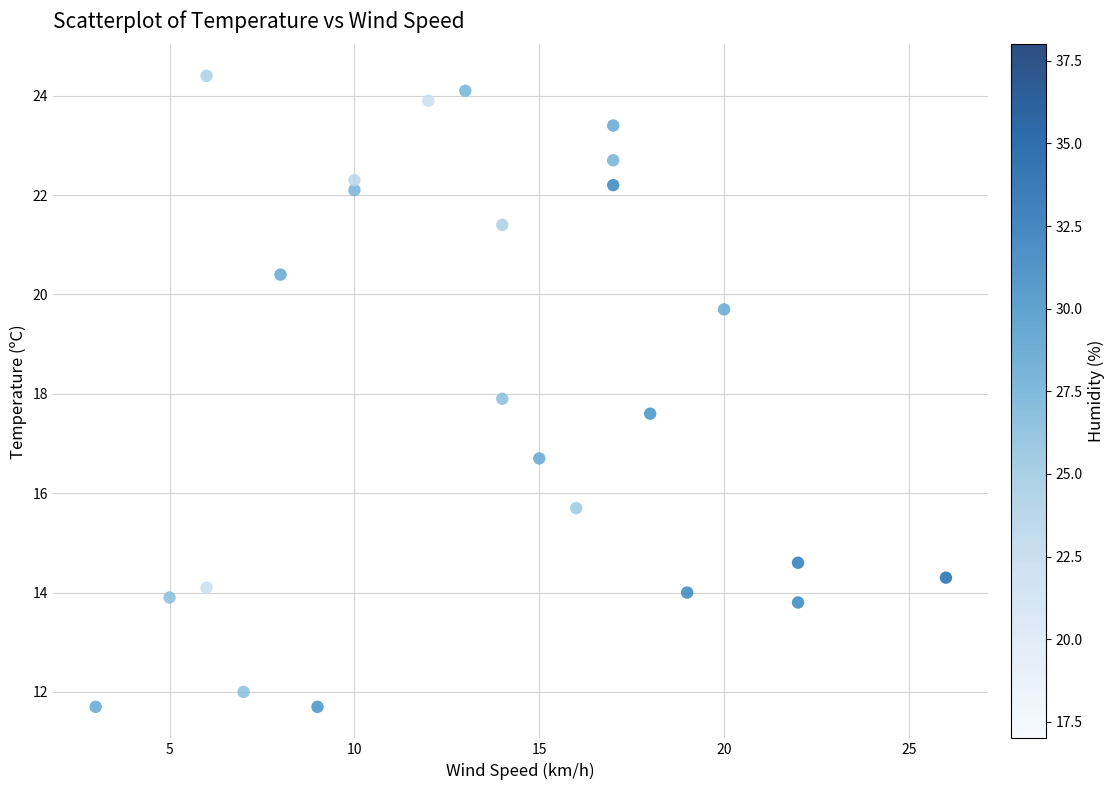

What is the range of X values (max minus min)?

23.0